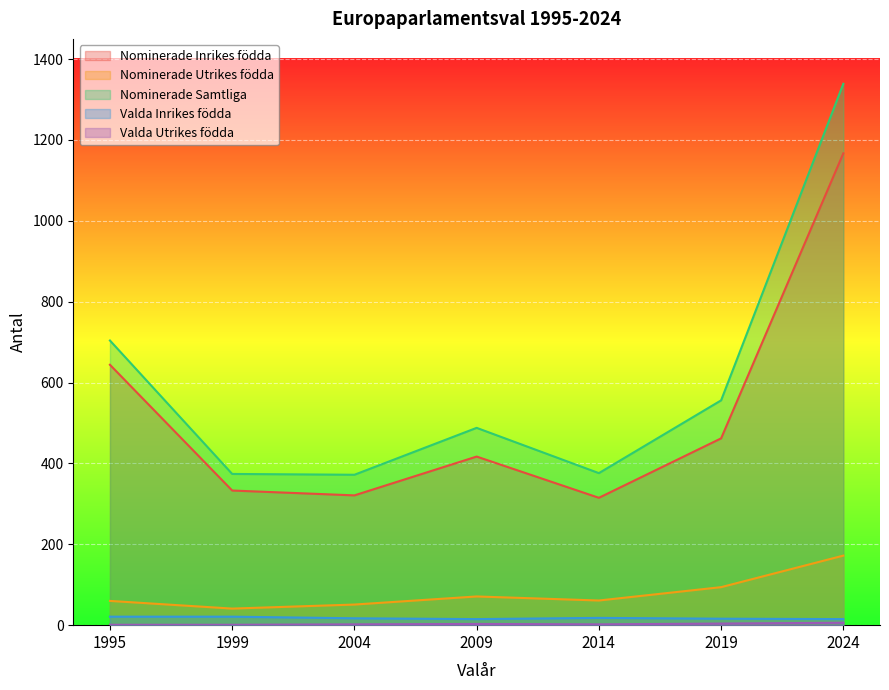

What is the lowest value of the Nominerade Utrikes födda series?

41